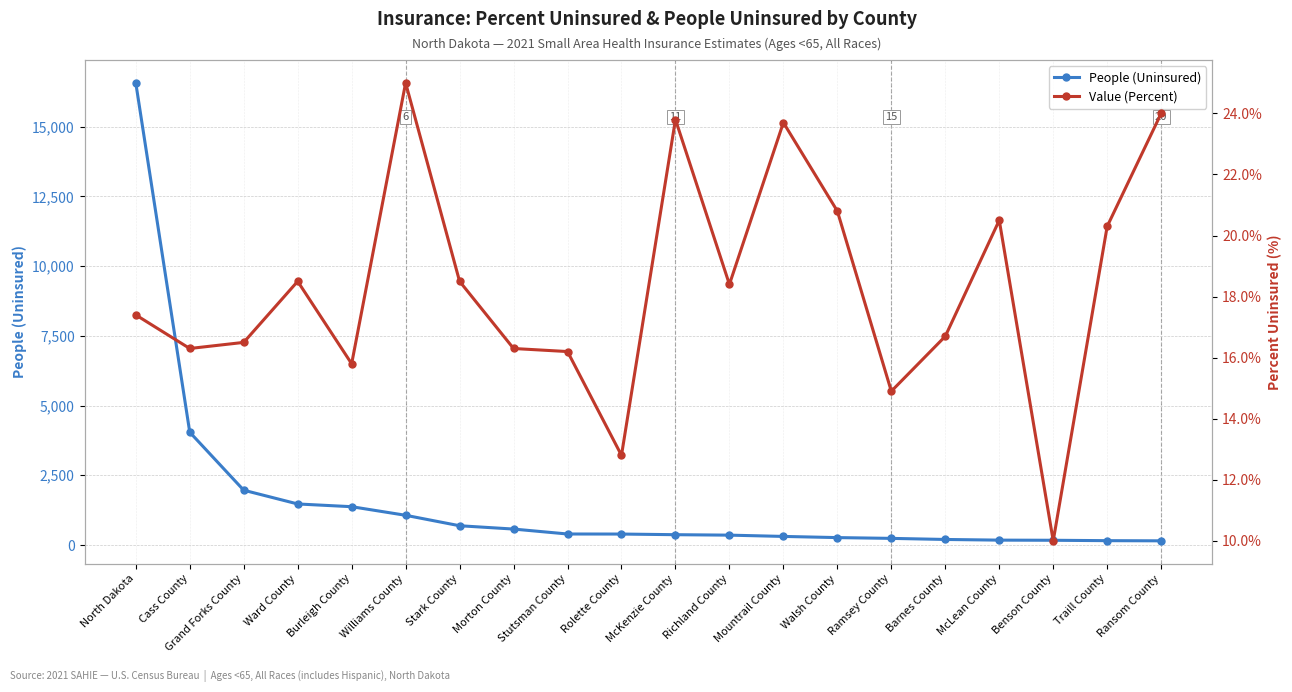

Is it true that Value (Percent) equals 16.7 at Barnes County?

True